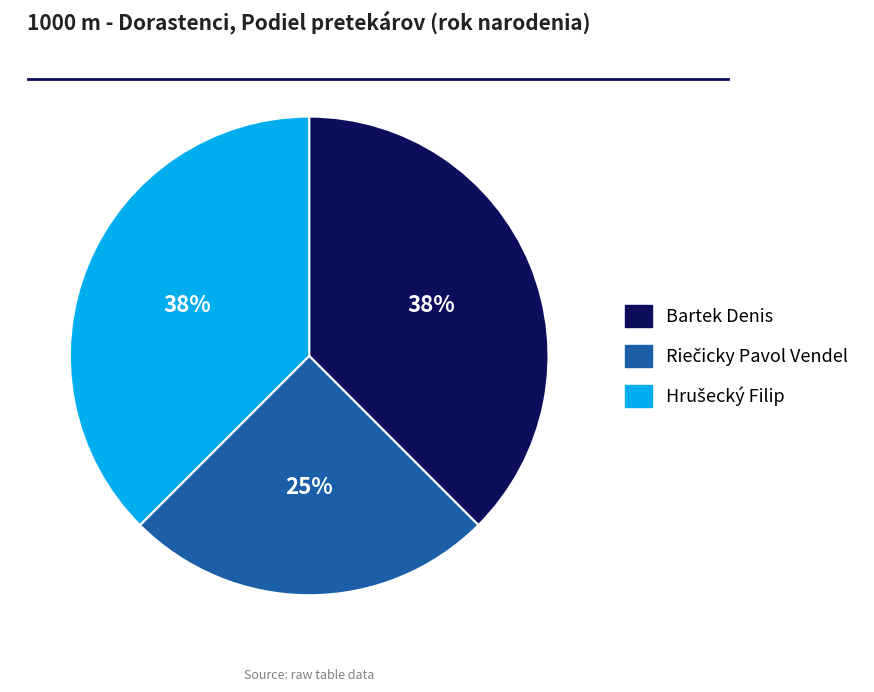

Is it true that Bartek Denis is 31% of the pie?

False